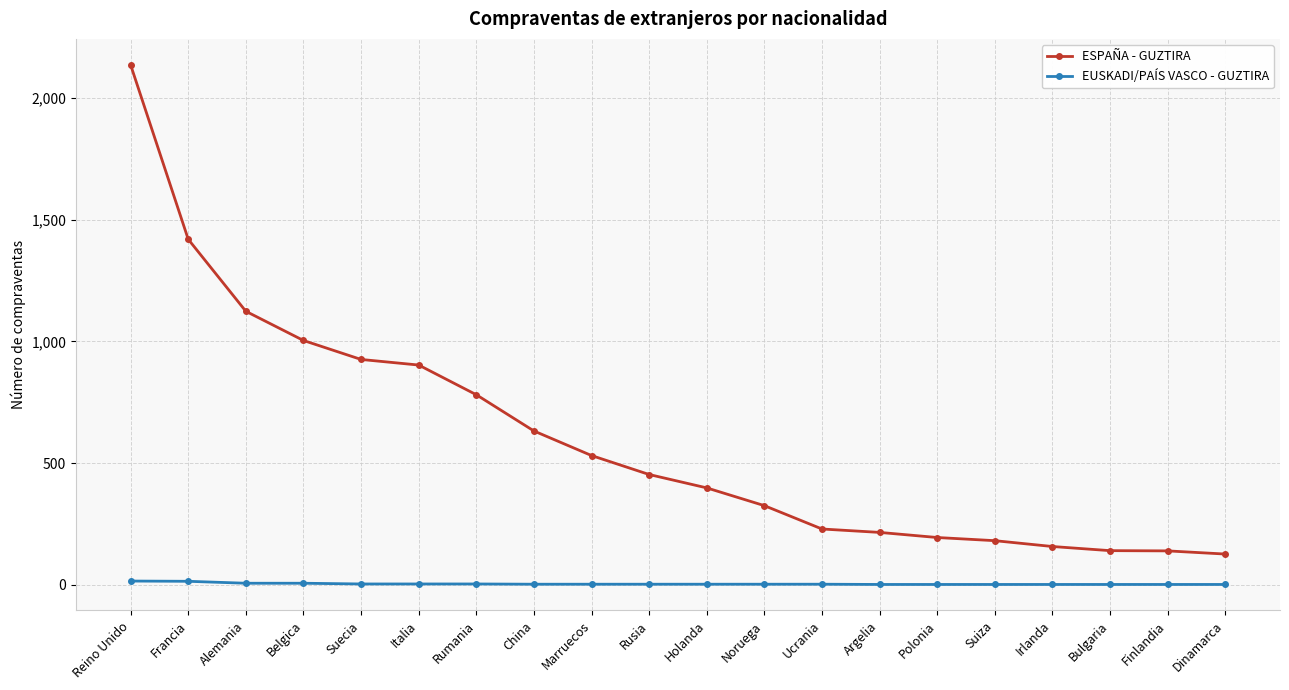

Is it true that EUSKADI/PAÍS VASCO - GUZTIRA equals 1 at Polonia?

True